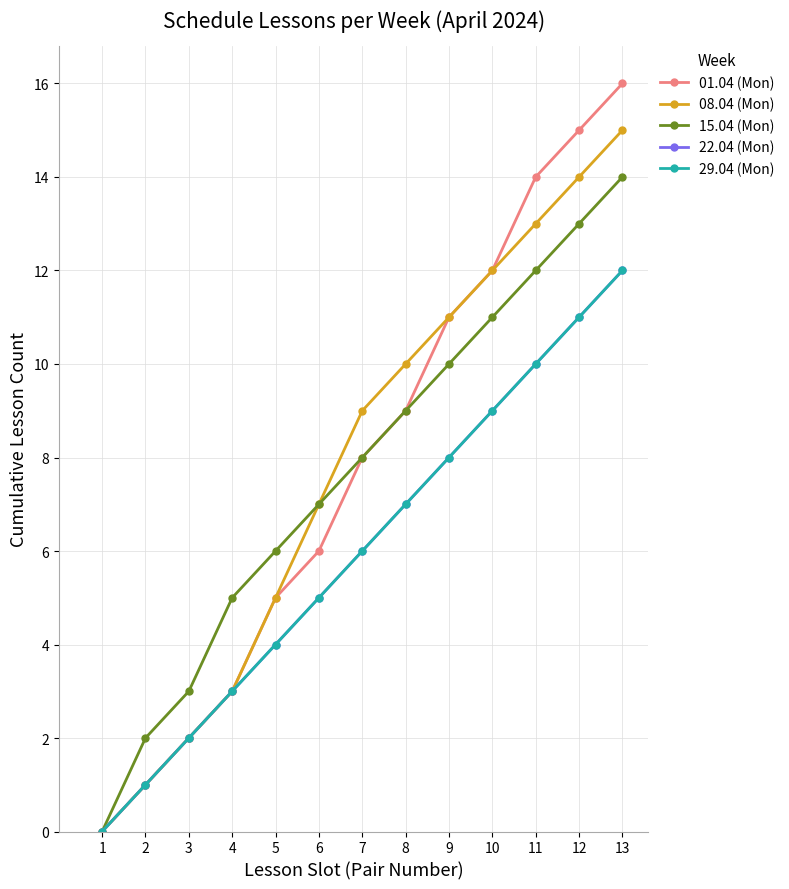

Is this an area chart (filled region under the line)?

No